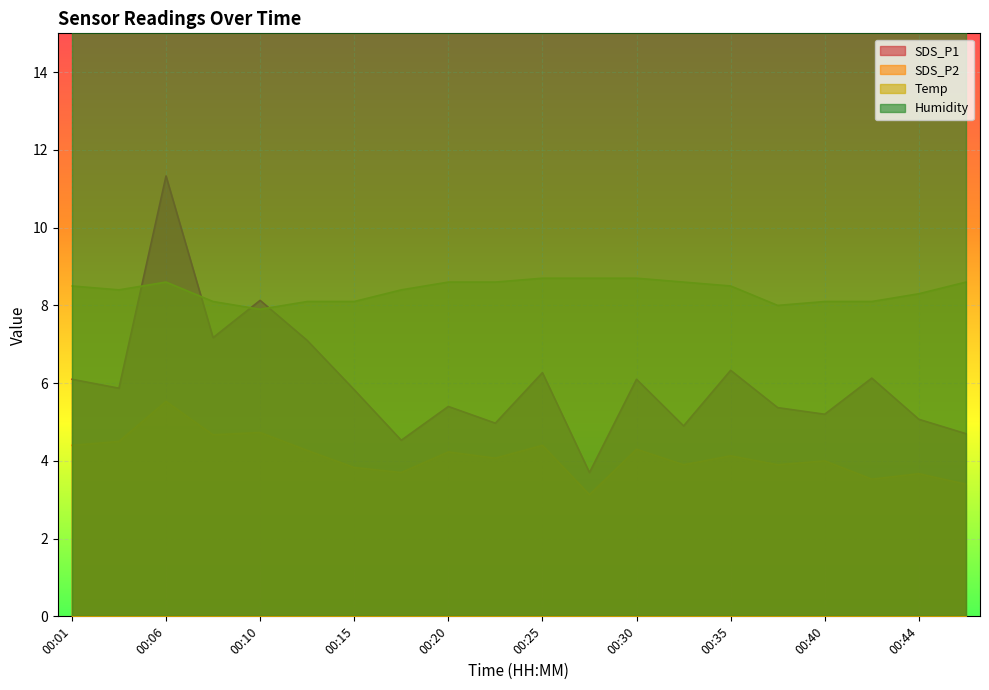

What is the sum of the SDS_P1 values at 00:44 and 00:18?

9.6